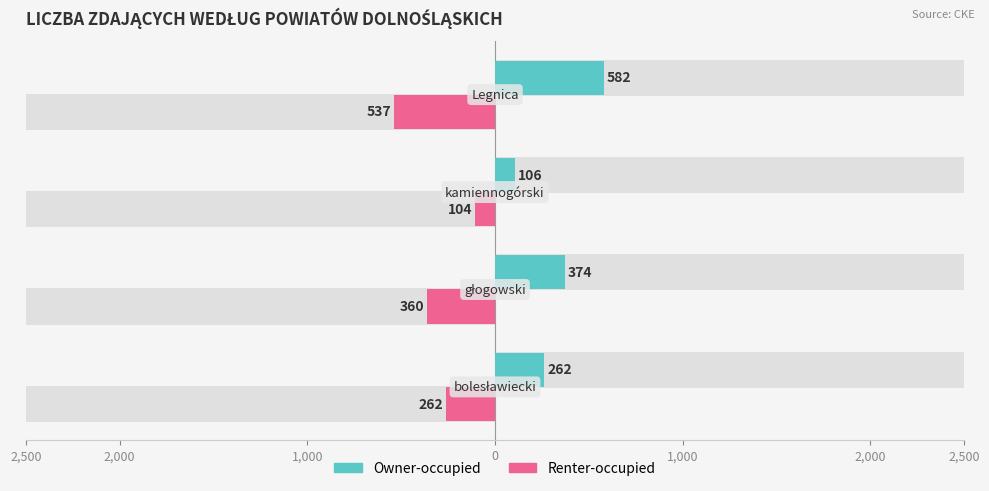

Is it true that Owner-occupied equals 113 at 2,500?

False